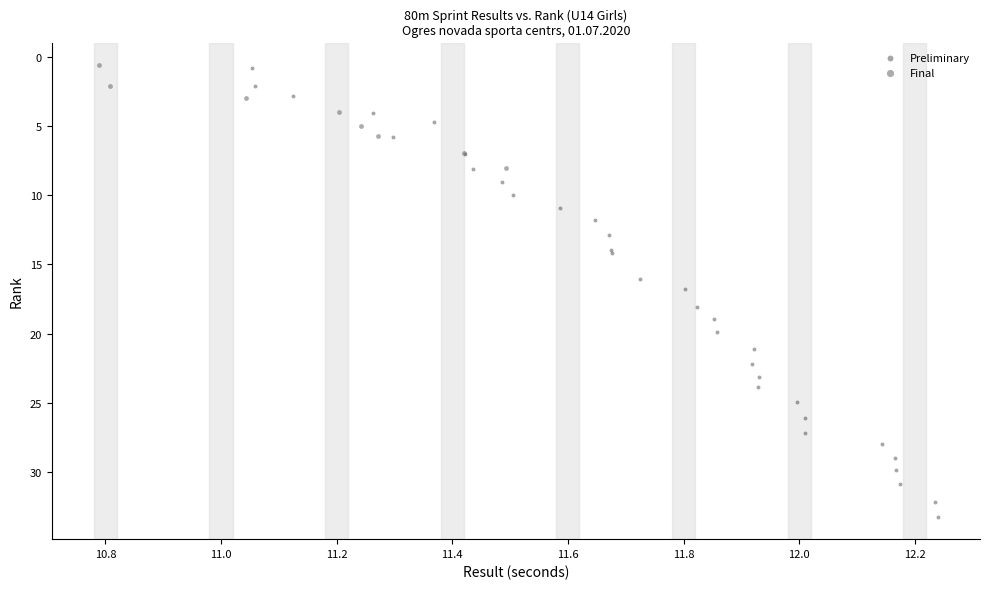

Which series contains the highest Y value?

Preliminary